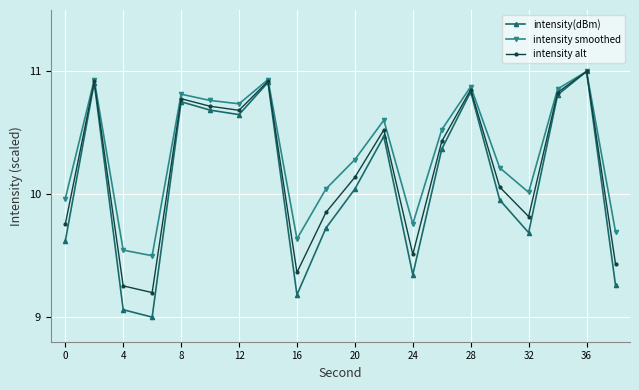

Which series has the largest total across all categories?

intensity smoothed